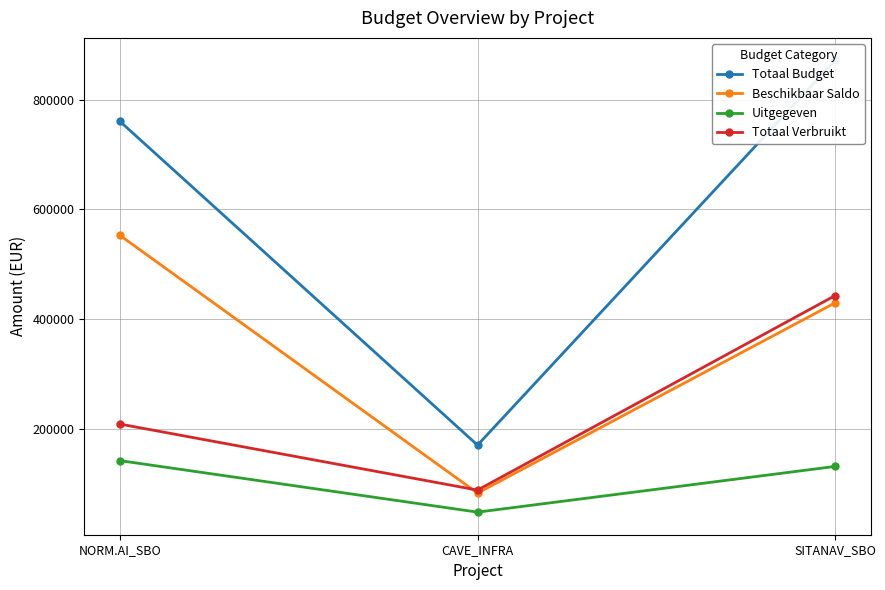

What is the highest value of the Uitgegeven series?

141371.8